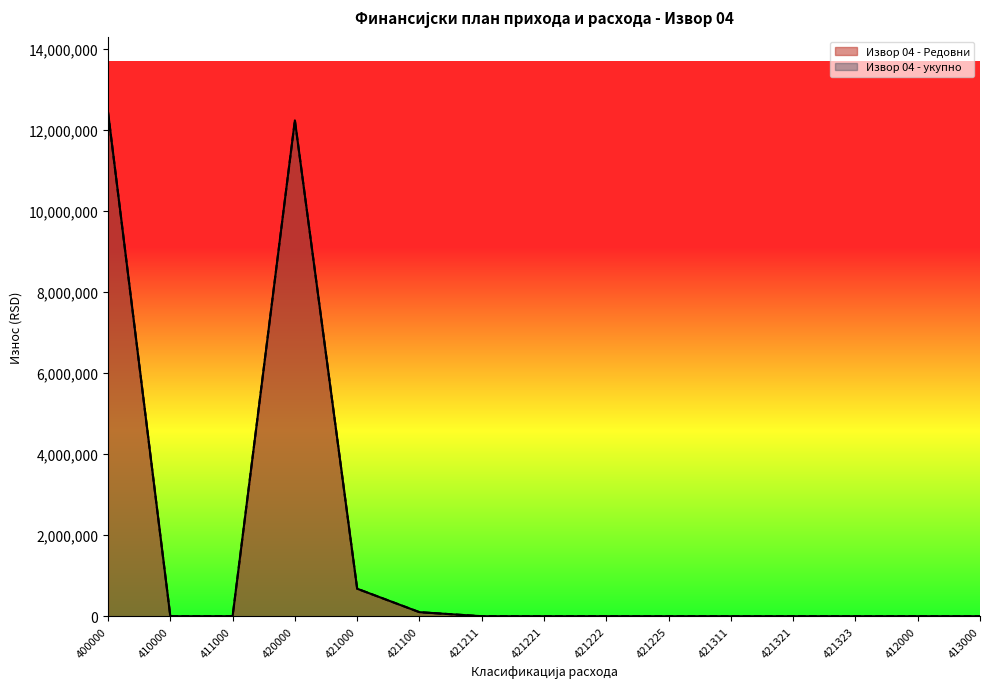

Is it true that Извор 04 - укупно equals 0 at 421221?

True